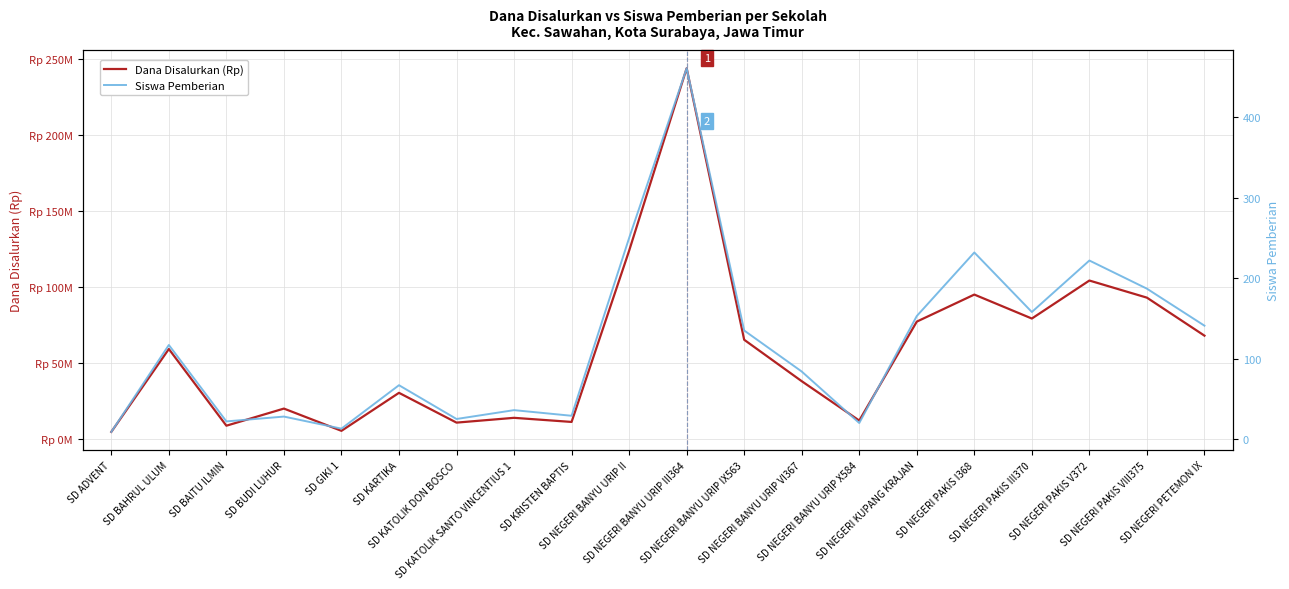

What is the minimum value for Dana Disalurkan (Rp)?

4950000